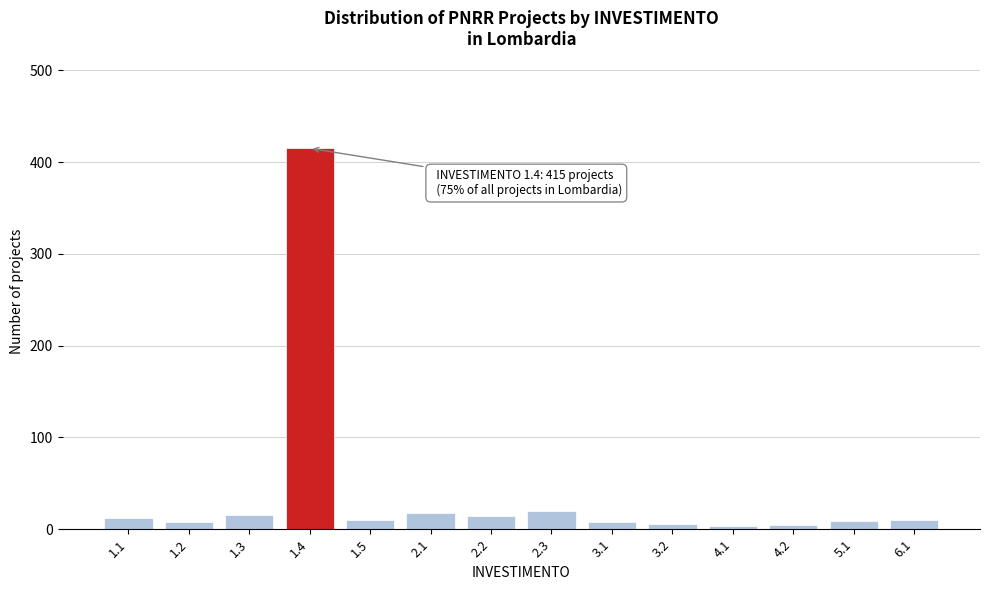

The value at 2.3 is 20. True or false?

True